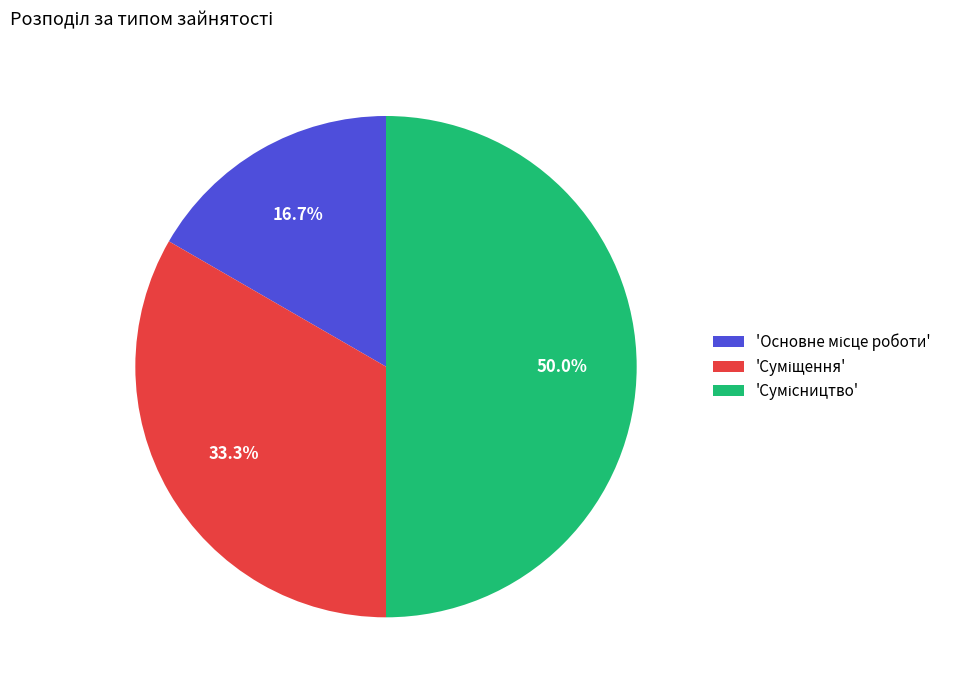

How many slices are in this pie chart?

3